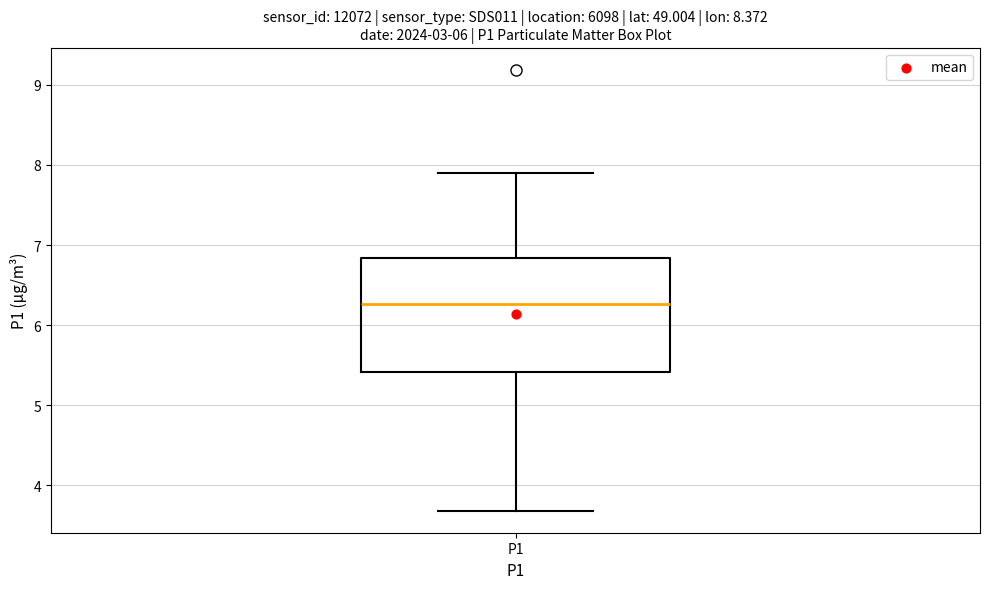

Read this box plot against the y-axis: the position of the median line, the range covered by the box, and the ends of both whiskers. The values are not printed on the chart, so give them approximately, as read against the axis.

median 6.3, box 5.4 to 6.8, whiskers 3.7 to 7.9